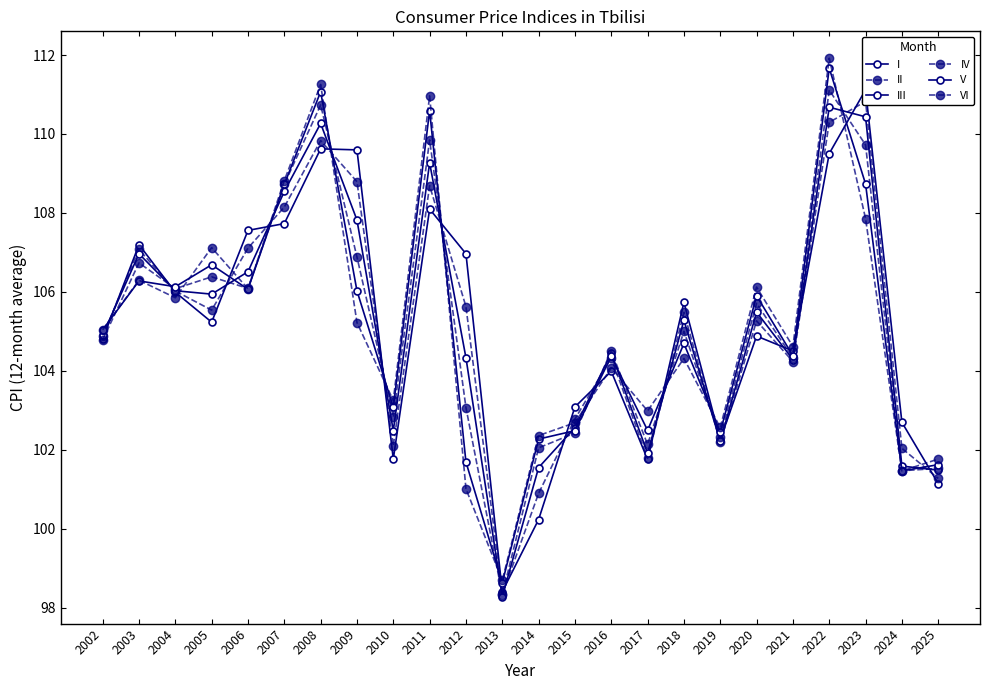

What is the value of the VI point at the 13th from the left?

102.4